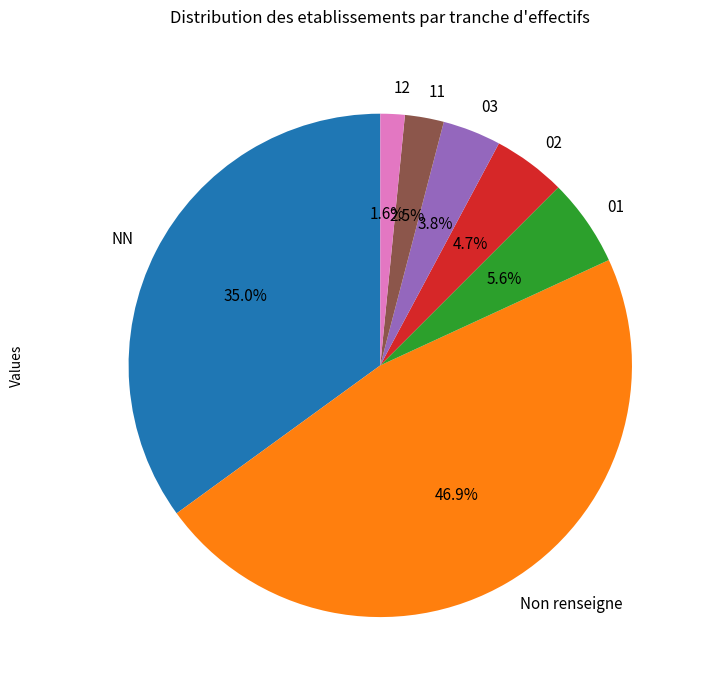

How many segments does this pie chart have?

7